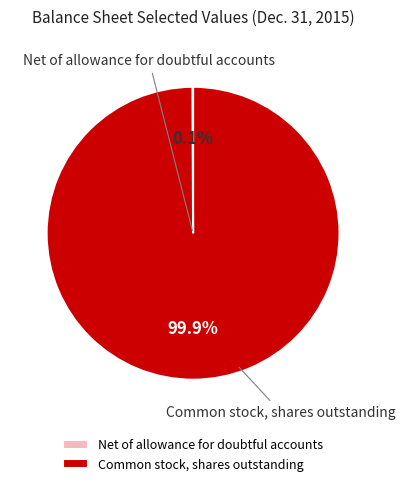

Which category has the biggest portion of the pie?

Common stock, shares outstanding